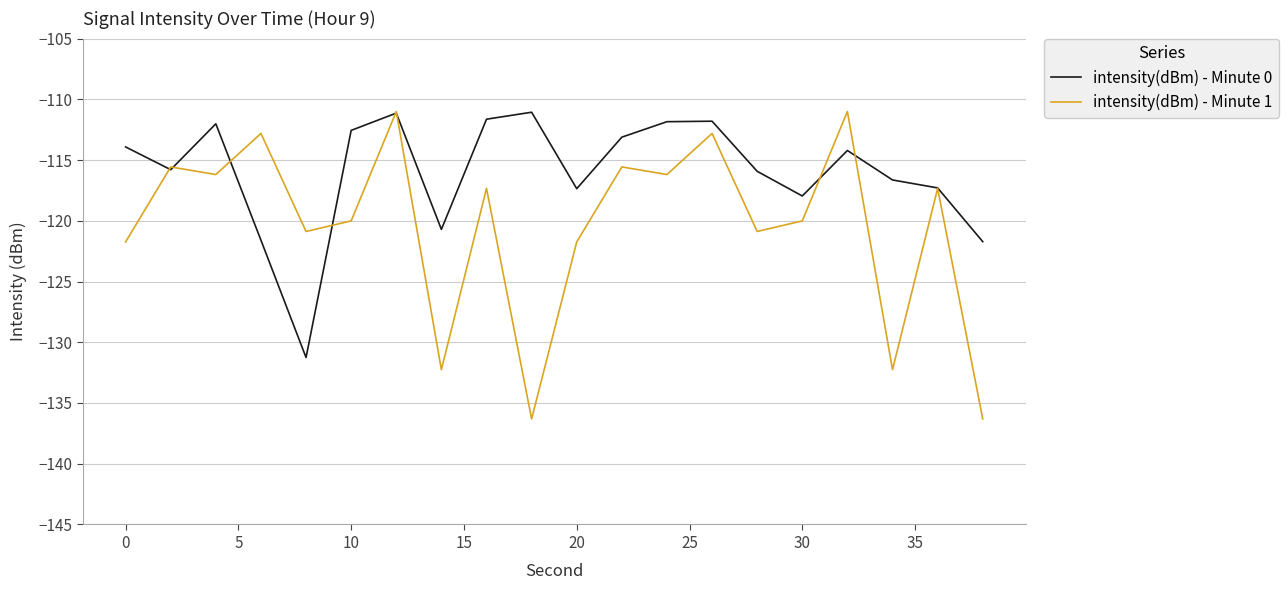

Which series has the largest total across all categories?

intensity(dBm) - Minute 0